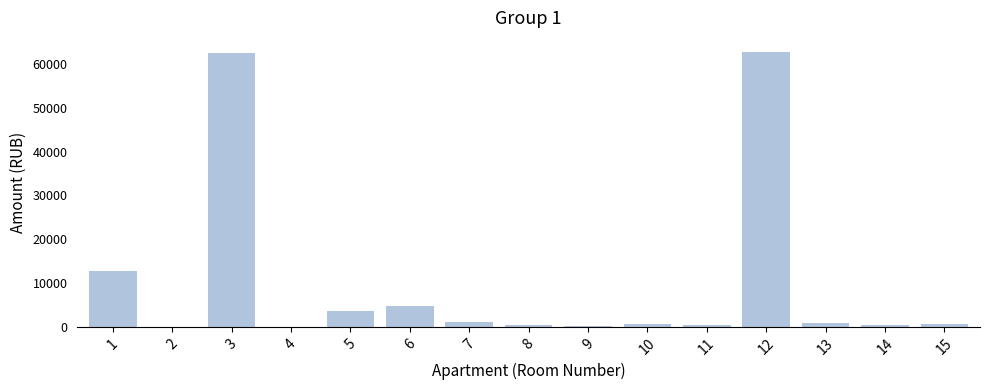

What is the change in value from 9 to 10?

+529.1